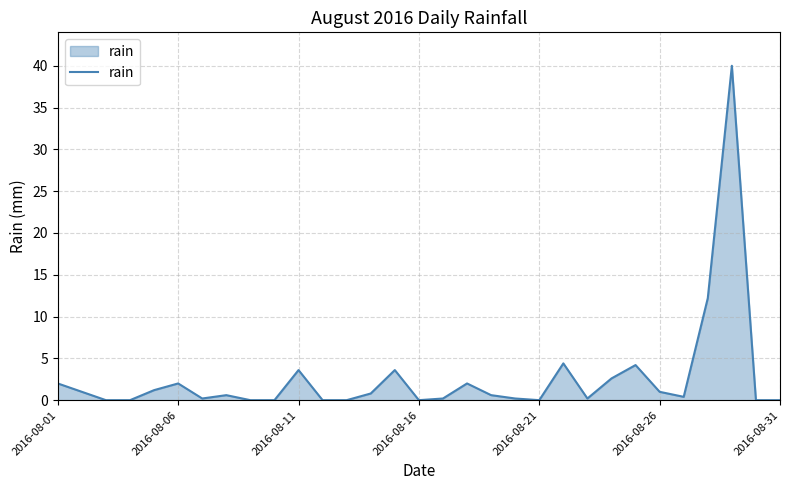

Count the number of data series in this chart.

1